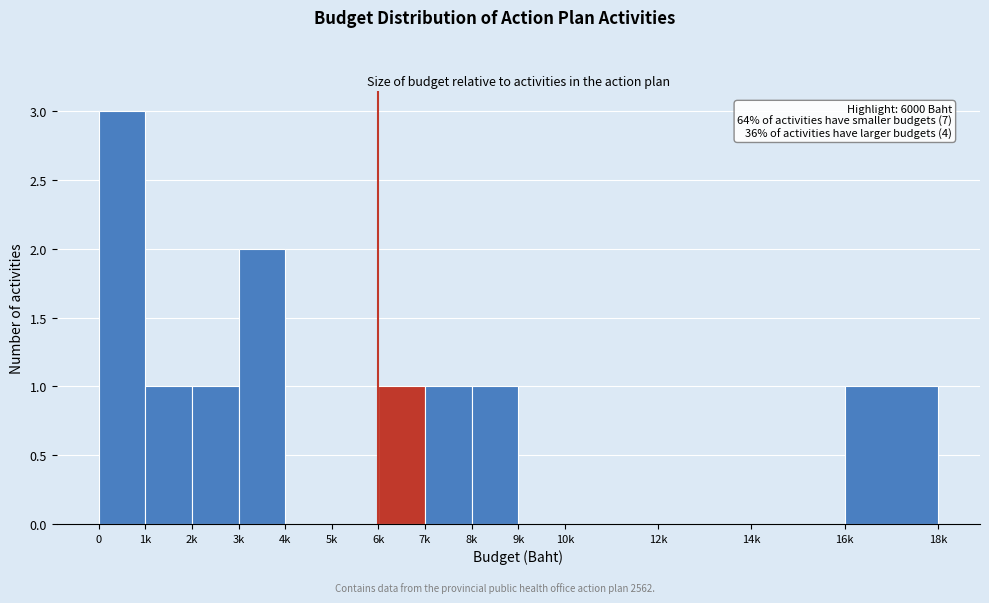

Reading left to right, what are all the values shown in this chart?

0=3	1k=1	2k=1	3k=2	4k=0	5k=0	6k=1	7k=1	8k=1	9k=0	10k=0	12k=0	14k=0	16k=1